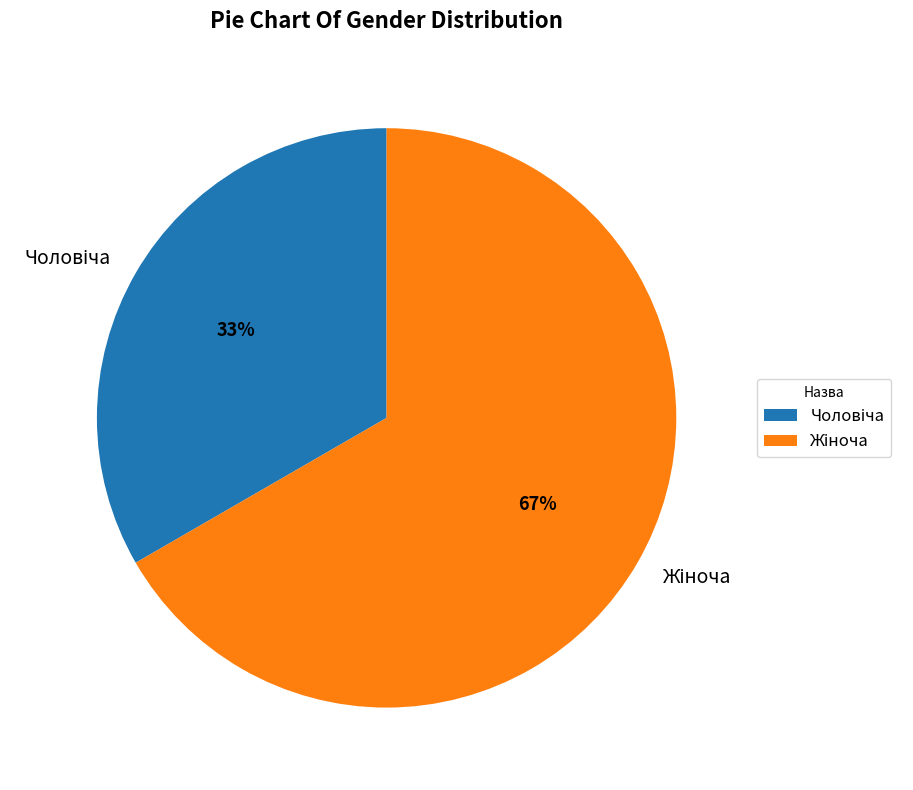

Does any single category account for the majority?

Yes